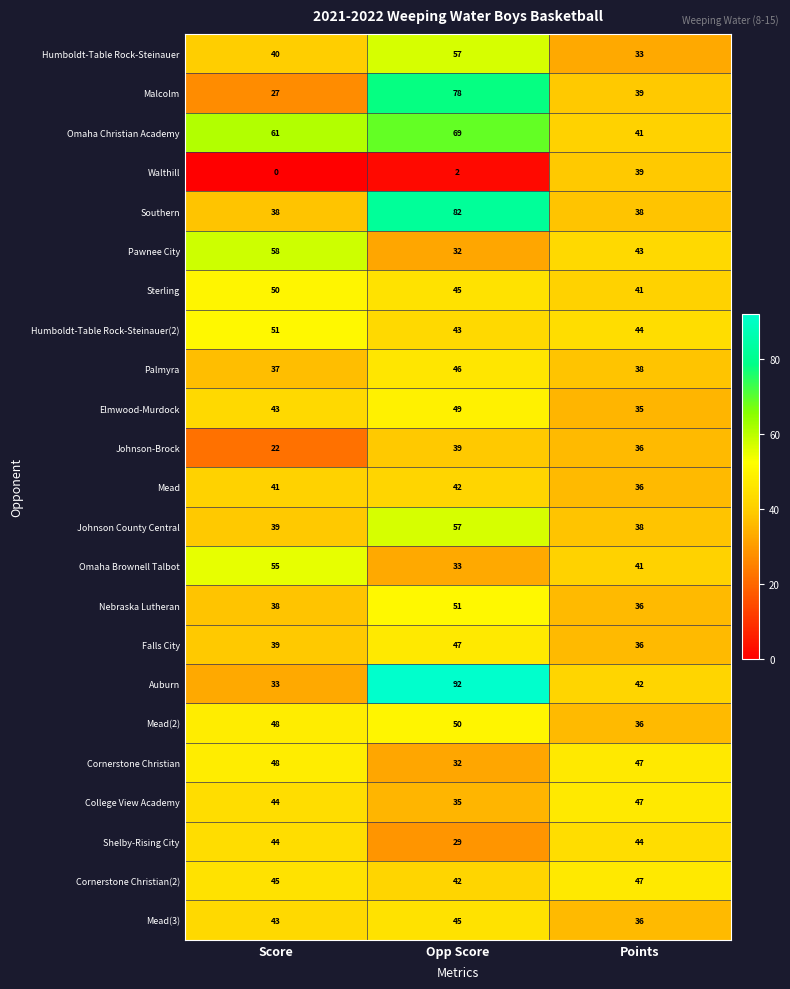

What is the minimum value for Johnson-Brock?

22